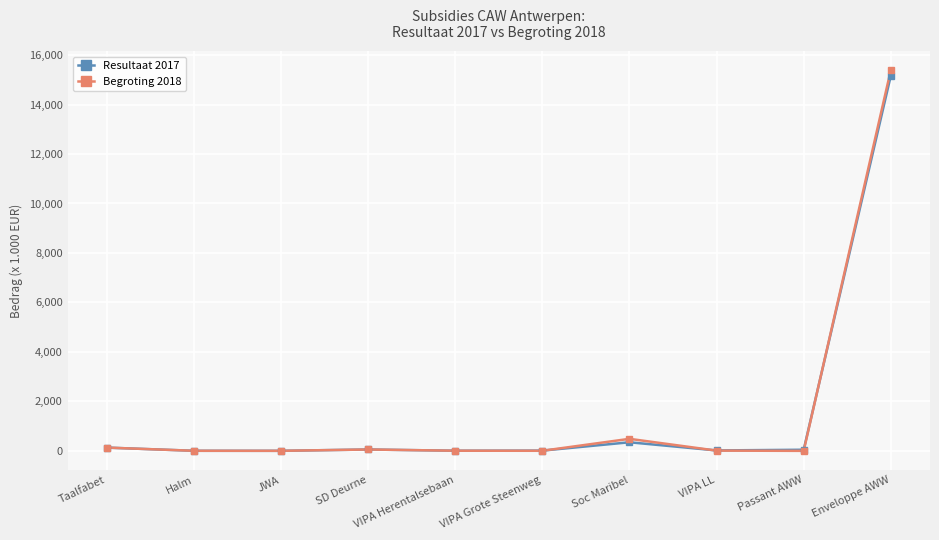

At which category is the sum across all series the highest?

Enveloppe AWW